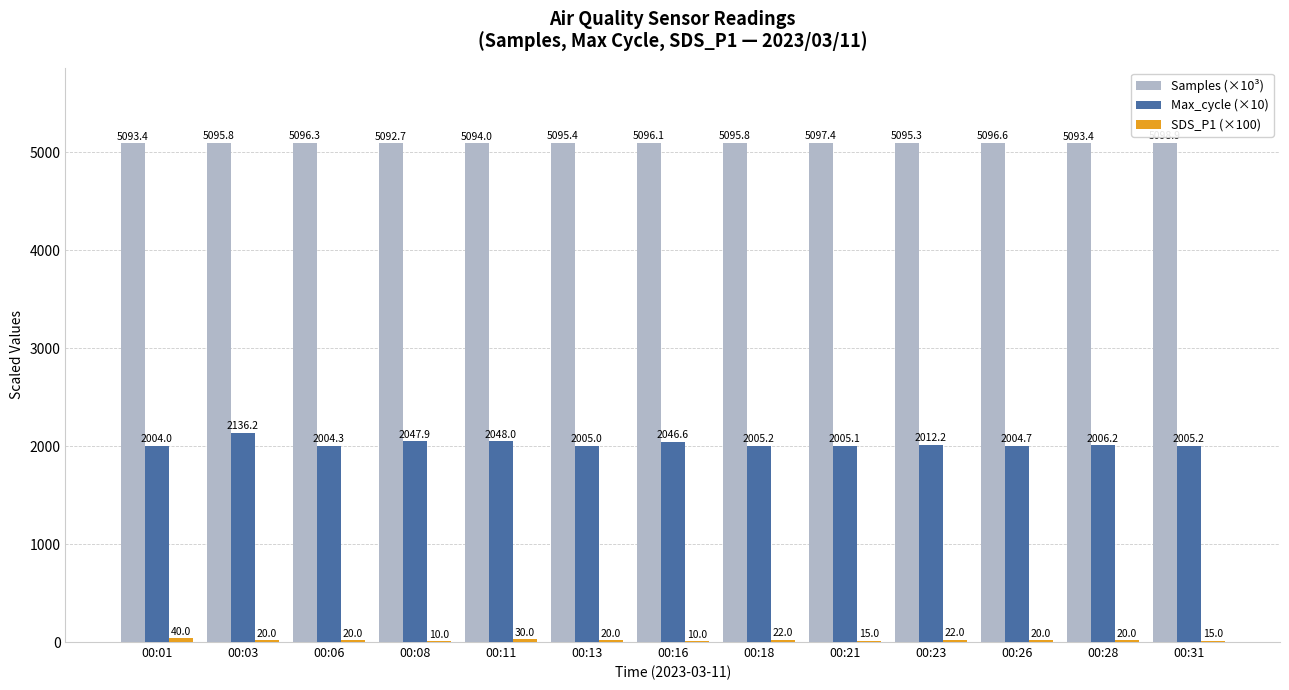

At which category is the sum across all series the highest?

00:03